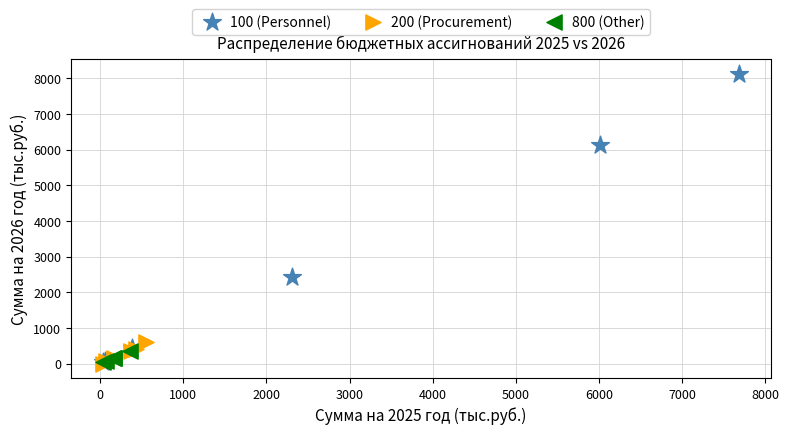

Which series has the widest spread of Y values?

100 (Personnel)